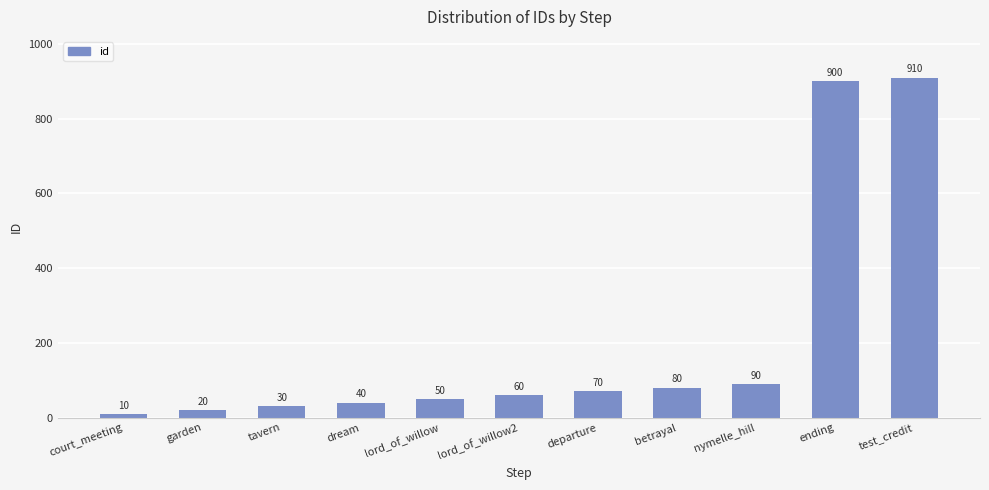

What is the value of the 1st bar from the left?

10